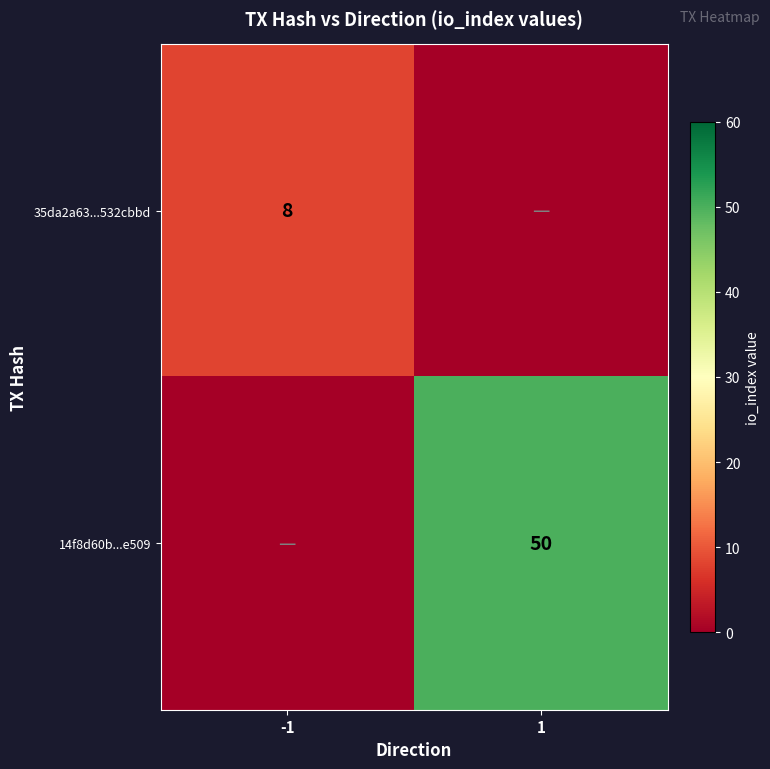

Is the value of 14f8d60b...e509 at 1 greater than the value of 35da2a63...532cbbd at -1?

Yes